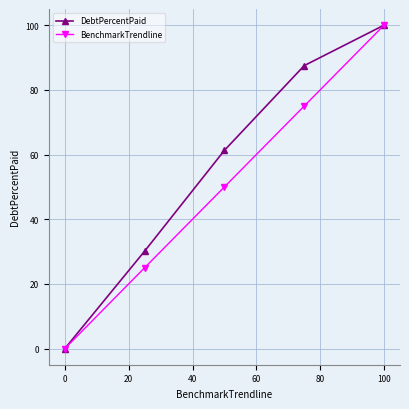

Which series has the largest total across all categories?

DebtPercentPaid